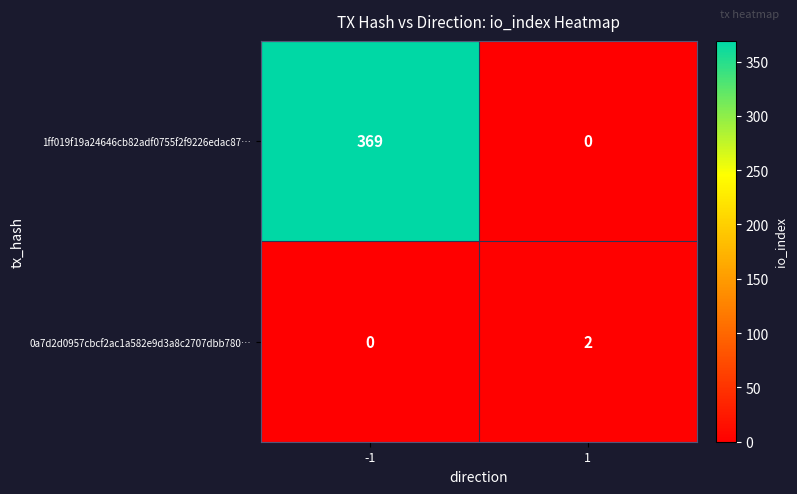

Which series has the widest spread of values?

1ff019f19a24646cb82adf0755f2f9226edac87…